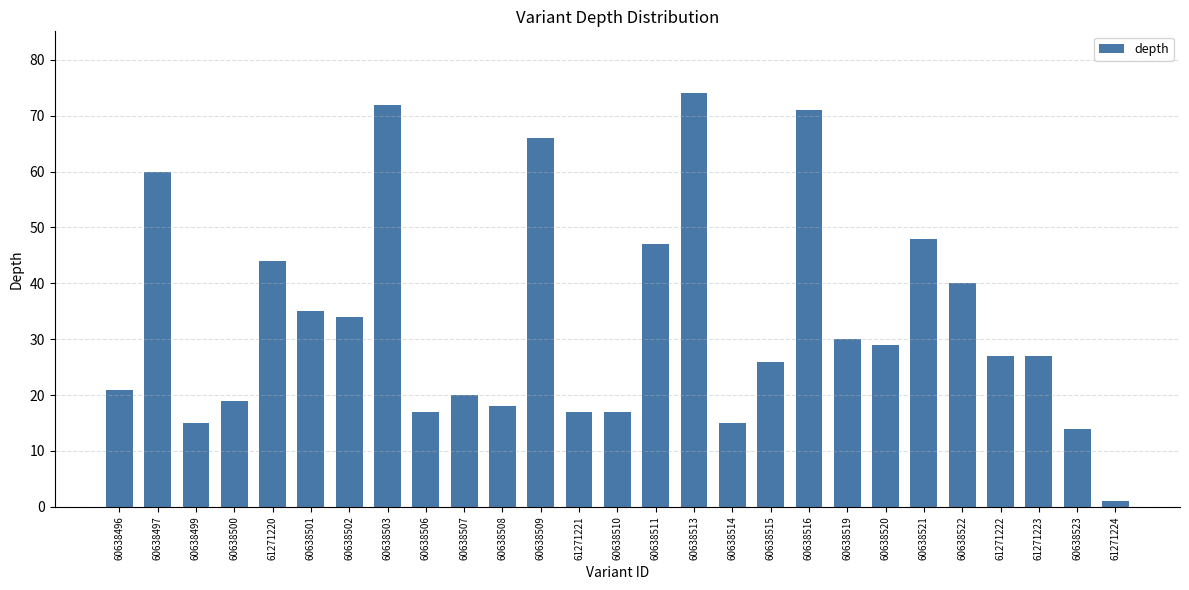

Reading left to right, extract all data points from this chart.

21	60	15	19	44	35	34	72	17	20	18	66	17	17	47	74	15	26	71	30	29	48	40	27	27	14	1